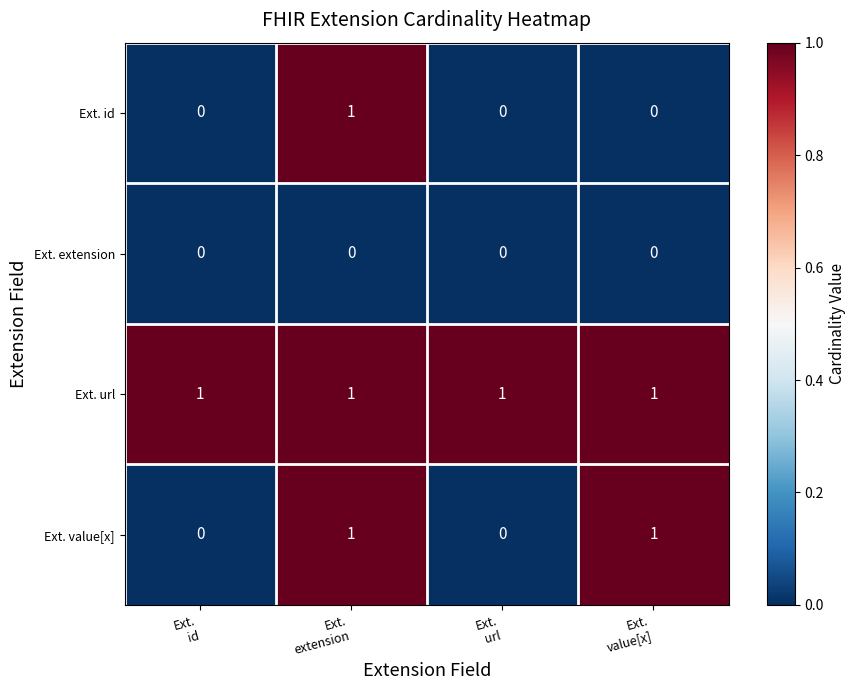

Which series has the largest total across all categories?

Ext. url